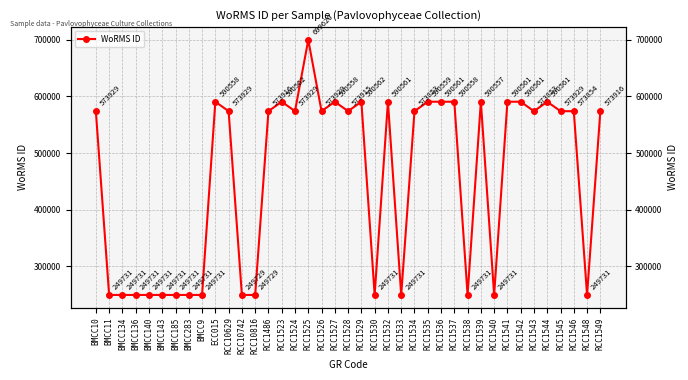

The value at BMCC140 is 249731. True or false?

True